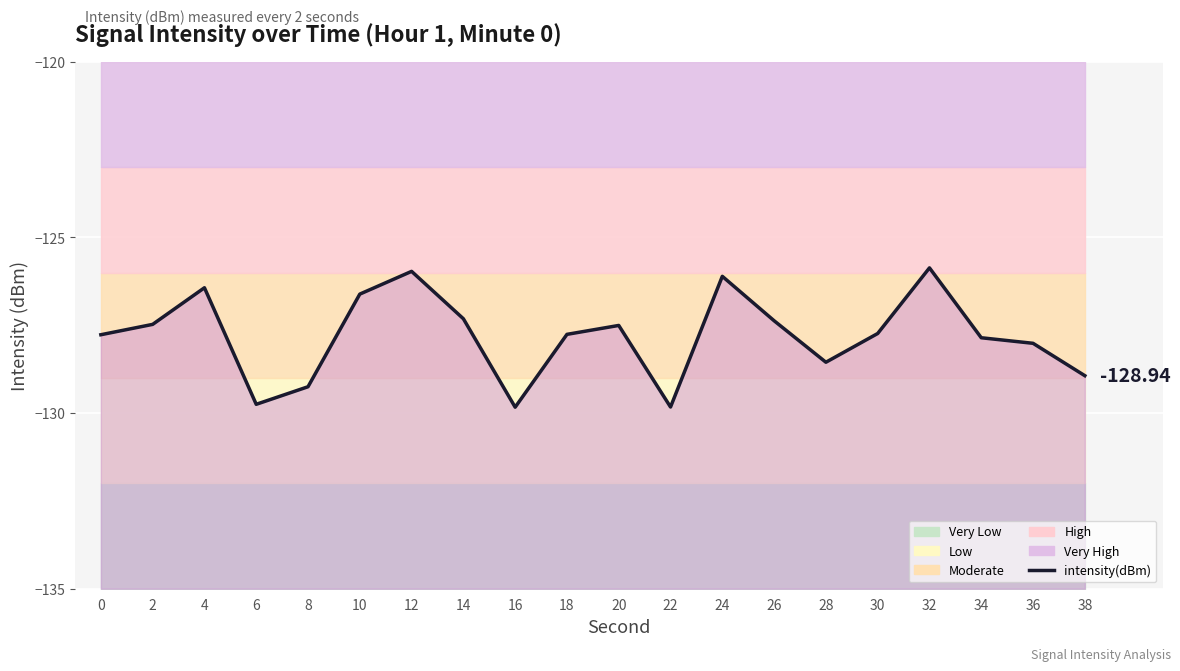

Reading right to left, transcribe all the data shown in this chart.

-128.9	-128.0	-127.9	-125.9	-127.7	-128.6	-127.4	-126.1	-129.8	-127.5	-127.8	-129.8	-127.3	-126.0	-126.6	-129.3	-129.8	-126.4	-127.5	-127.8